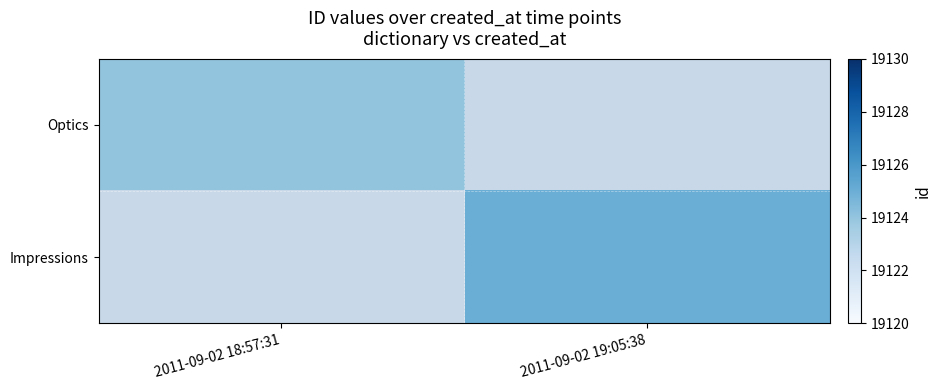

What value does the Impressions series have at 2011-09-02 19:05:38?

19125.0